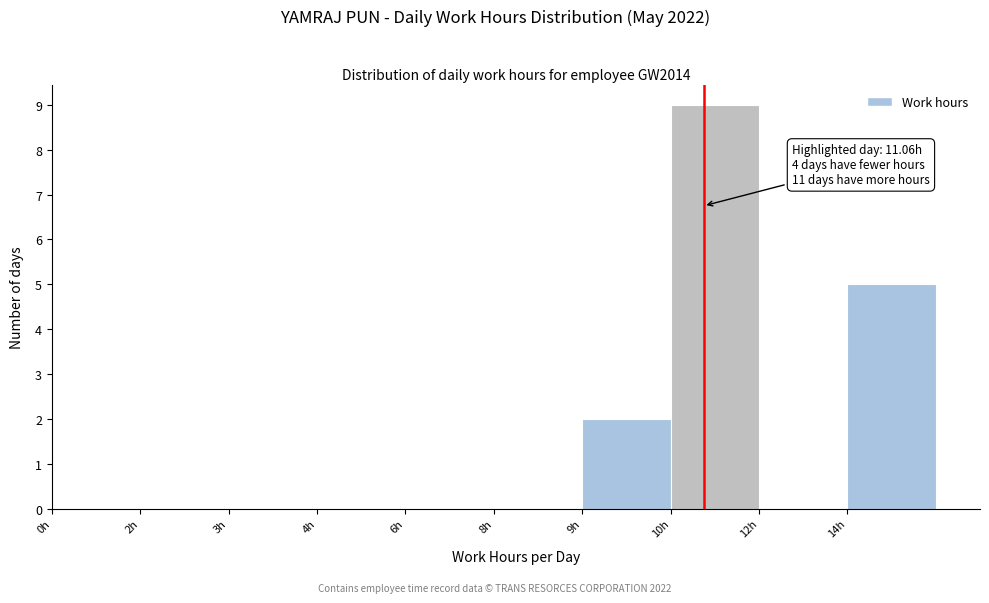

Reading left to right, what are all the values shown in this chart?

0h=0	2h=0	3h=0	4h=0	6h=0	8h=0	9h=2	10h=9	12h=0	14h=5